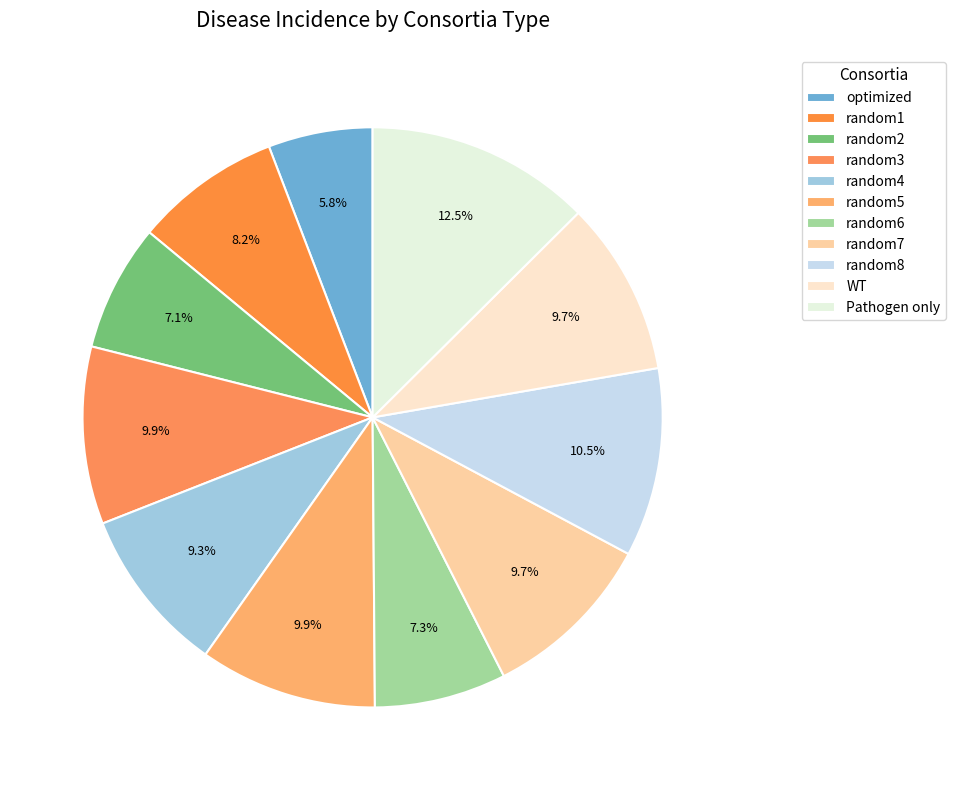

Between random1 and random6, which is larger?

random1